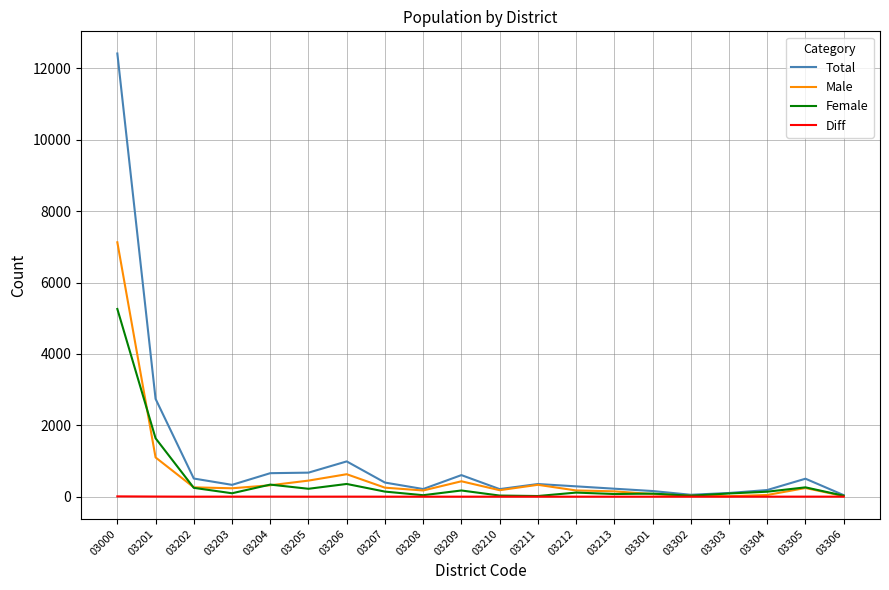

At which category does the chart reach its peak across all series?

03000